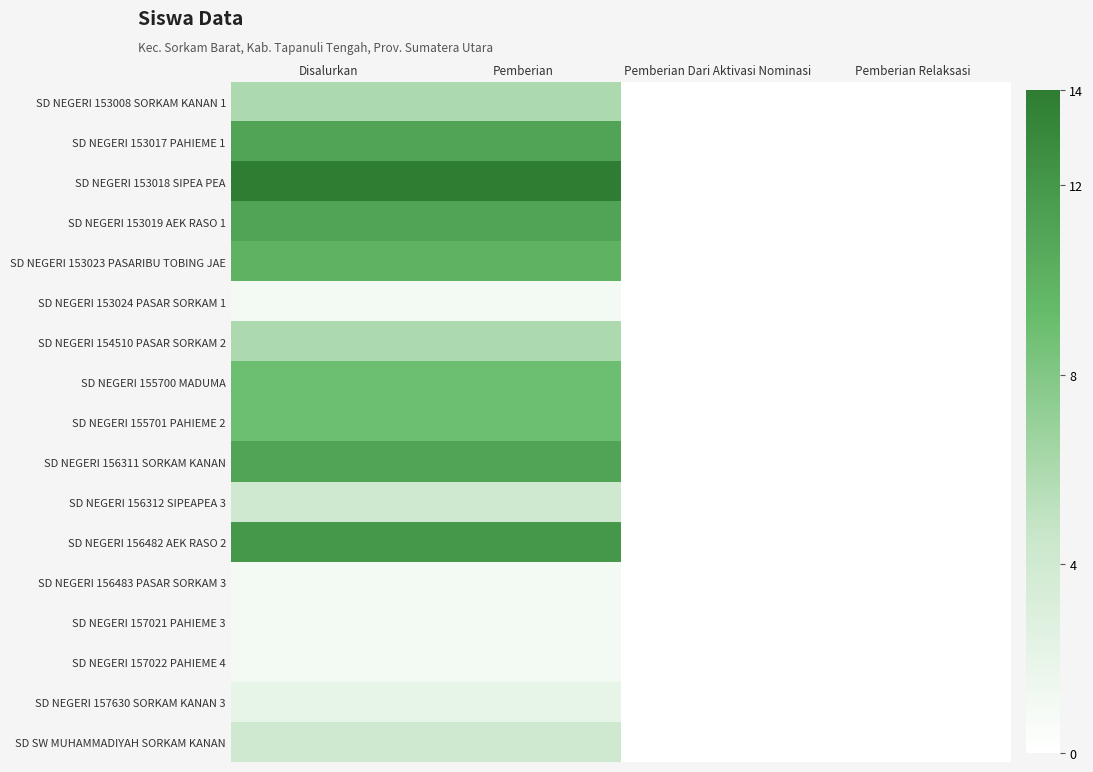

Reading right to left, what are all the values shown in this chart?

SD NEGERI 153008 SORKAM KANAN 1: Pemberian Relaksasi=0	Pemberian Dari Aktivasi Nominasi=0	Pemberian=6	Disalurkan=6
SD NEGERI 153017 PAHIEME 1: Pemberian Relaksasi=0	Pemberian Dari Aktivasi Nominasi=0	Pemberian=11	Disalurkan=11
SD NEGERI 153018 SIPEA PEA: Pemberian Relaksasi=0	Pemberian Dari Aktivasi Nominasi=0	Pemberian=14	Disalurkan=14
SD NEGERI 153019 AEK RASO 1: Pemberian Relaksasi=0	Pemberian Dari Aktivasi Nominasi=0	Pemberian=11	Disalurkan=11
SD NEGERI 153023 PASARIBU TOBING JAE: Pemberian Relaksasi=0	Pemberian Dari Aktivasi Nominasi=0	Pemberian=10	Disalurkan=10
SD NEGERI 153024 PASAR SORKAM 1: Pemberian Relaksasi=0	Pemberian Dari Aktivasi Nominasi=0	Pemberian=1	Disalurkan=1
SD NEGERI 154510 PASAR SORKAM 2: Pemberian Relaksasi=0	Pemberian Dari Aktivasi Nominasi=0	Pemberian=6	Disalurkan=6
SD NEGERI 155700 MADUMA: Pemberian Relaksasi=0	Pemberian Dari Aktivasi Nominasi=0	Pemberian=9	Disalurkan=9
SD NEGERI 155701 PAHIEME 2: Pemberian Relaksasi=0	Pemberian Dari Aktivasi Nominasi=0	Pemberian=9	Disalurkan=9
SD NEGERI 156311 SORKAM KANAN: Pemberian Relaksasi=0	Pemberian Dari Aktivasi Nominasi=0	Pemberian=11	Disalurkan=11
SD NEGERI 156312 SIPEAPEA 3: Pemberian Relaksasi=0	Pemberian Dari Aktivasi Nominasi=0	Pemberian=4	Disalurkan=4
SD NEGERI 156482 AEK RASO 2: Pemberian Relaksasi=0	Pemberian Dari Aktivasi Nominasi=0	Pemberian=12	Disalurkan=12
SD NEGERI 156483 PASAR SORKAM 3: Pemberian Relaksasi=0	Pemberian Dari Aktivasi Nominasi=0	Pemberian=1	Disalurkan=1
SD NEGERI 157021 PAHIEME 3: Pemberian Relaksasi=0	Pemberian Dari Aktivasi Nominasi=0	Pemberian=1	Disalurkan=1
SD NEGERI 157022 PAHIEME 4: Pemberian Relaksasi=0	Pemberian Dari Aktivasi Nominasi=0	Pemberian=1	Disalurkan=1
SD NEGERI 157630 SORKAM KANAN 3: Pemberian Relaksasi=0	Pemberian Dari Aktivasi Nominasi=0	Pemberian=2	Disalurkan=2
SD SW MUHAMMADIYAH SORKAM KANAN: Pemberian Relaksasi=0	Pemberian Dari Aktivasi Nominasi=0	Pemberian=4	Disalurkan=4